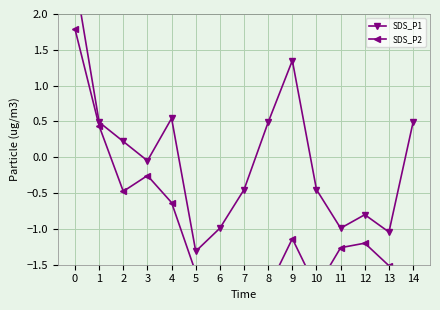

How many interior local valleys does the SDS_P1 series have?

4